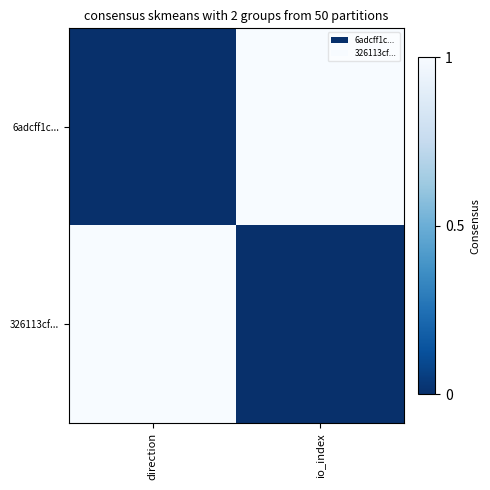

Reading left to right, transcribe all the data shown in this chart.

6adcff1c...: direction=0	io_index=1
326113cf...: direction=1	io_index=0